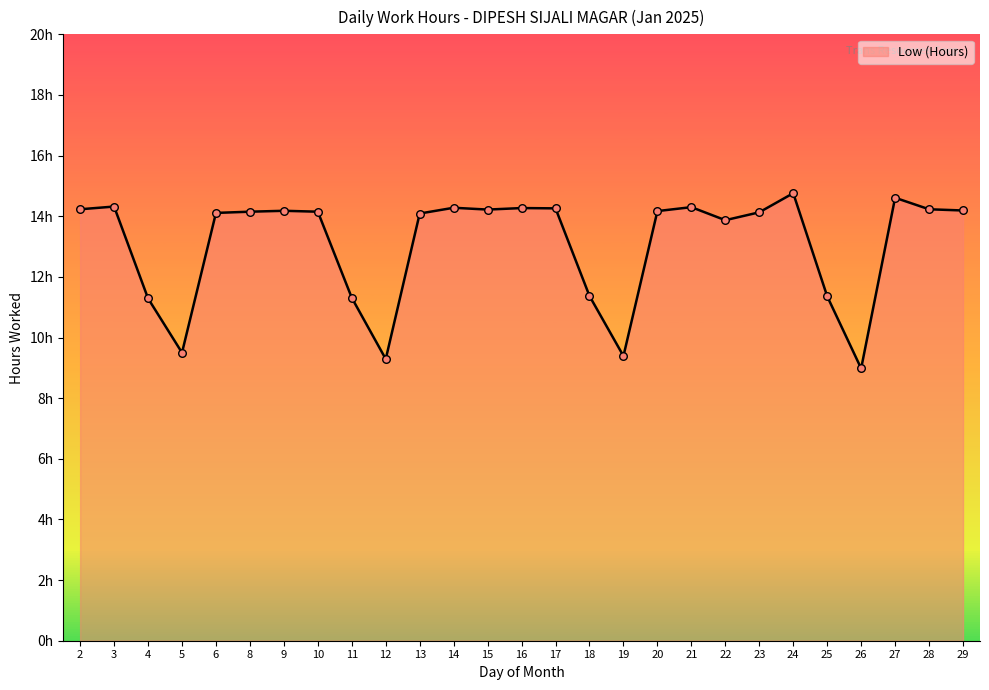

What is the change in value from 4 to 5?

-1.8